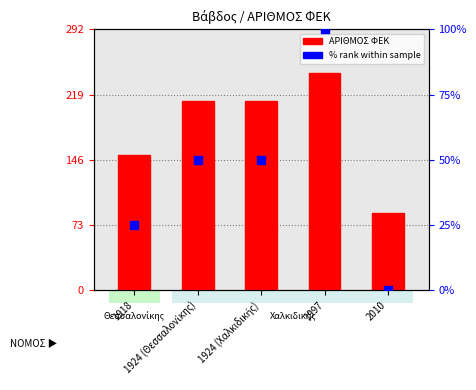

Which series has the widest spread of Y values?

ΑΡΙΘΜΟΣ ΦΕΚ